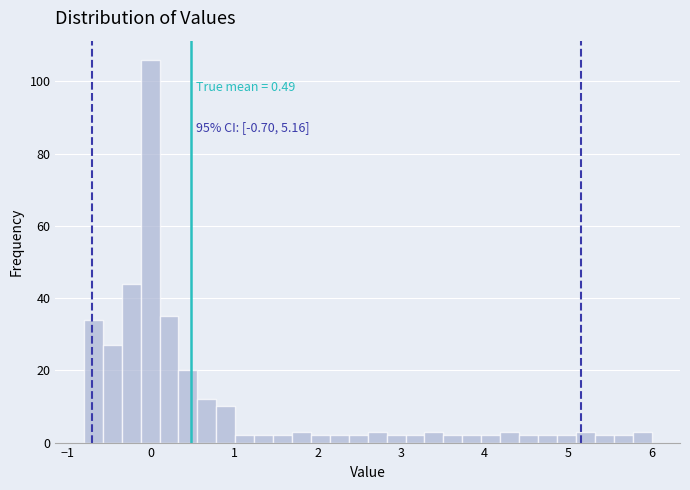

Around what value on the x-axis is the tallest bar? Give the approximate position of its centre, as read against the axis.

0.0